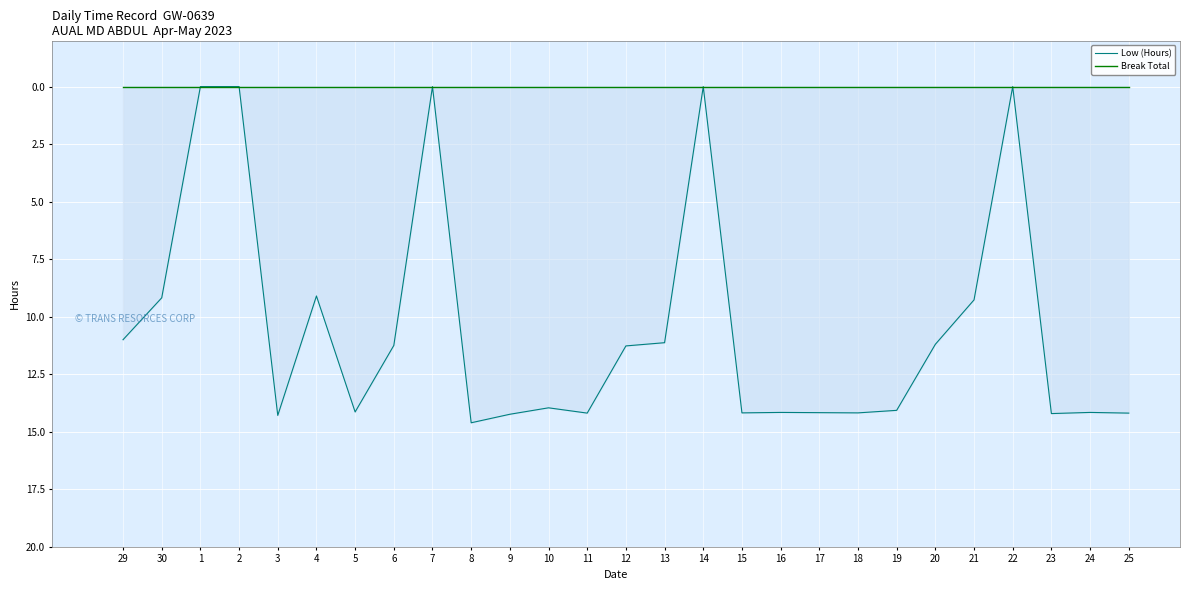

Rank the series by their average value, from lowest to highest.

Break Total, Low (Hours)